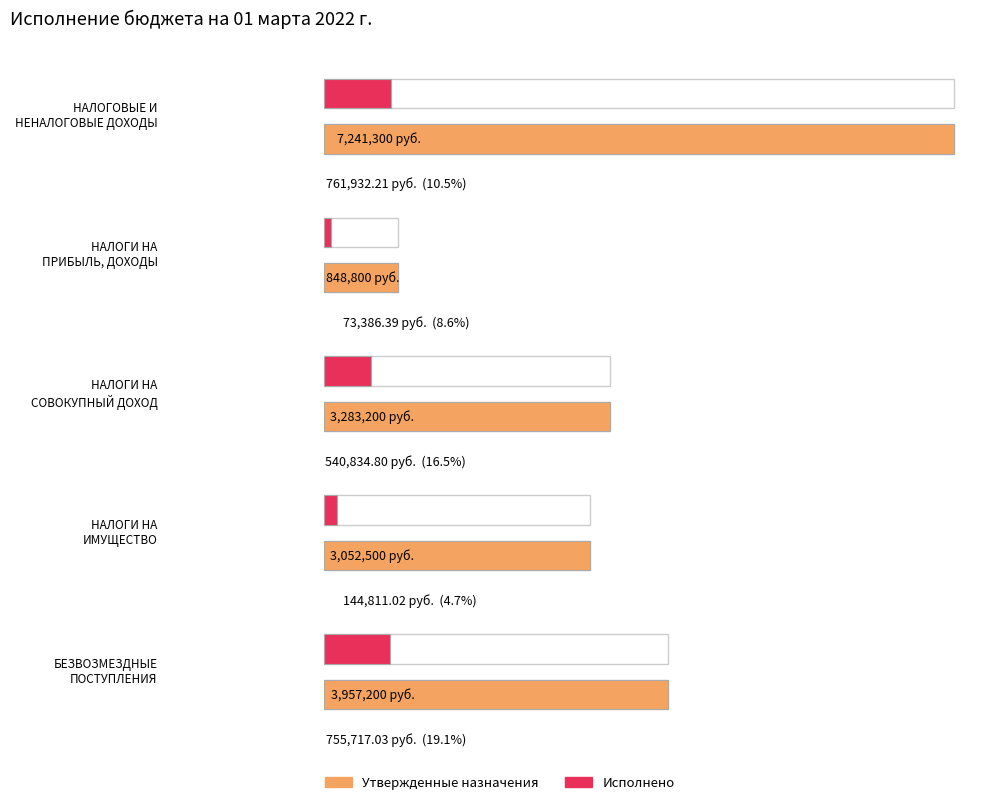

At which category is the sum across all series the highest?

НАЛОГОВЫЕ И
НЕНАЛОГОВЫЕ ДОХОДЫ